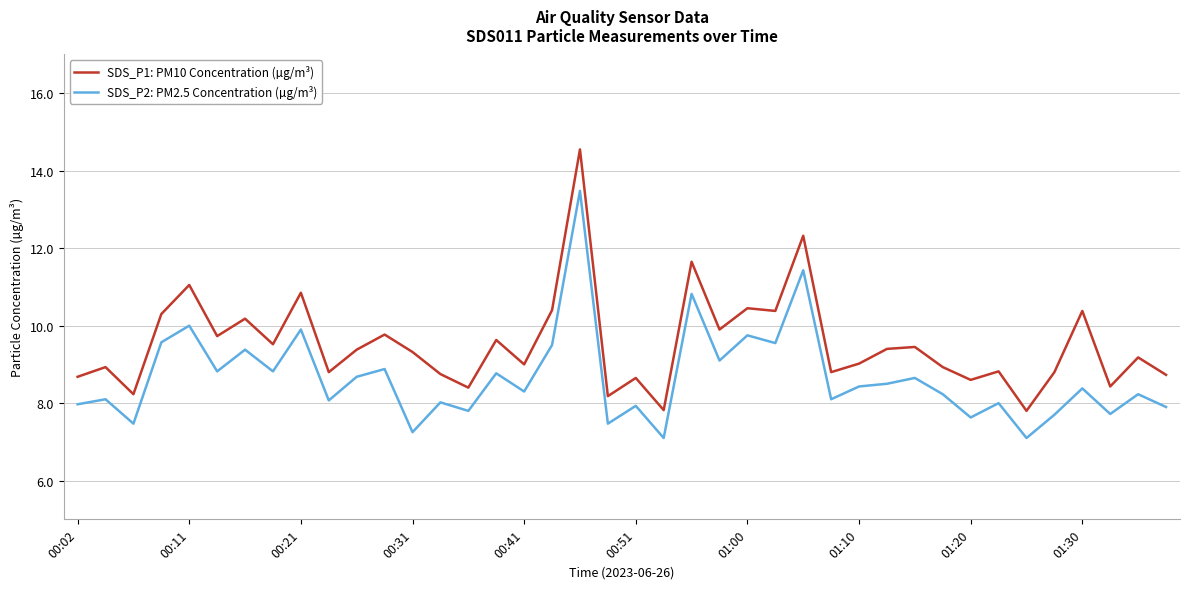

List the series in order of their peak value, lowest first.

SDS_P2: PM2.5 Concentration (µg/m³), SDS_P1: PM10 Concentration (µg/m³)